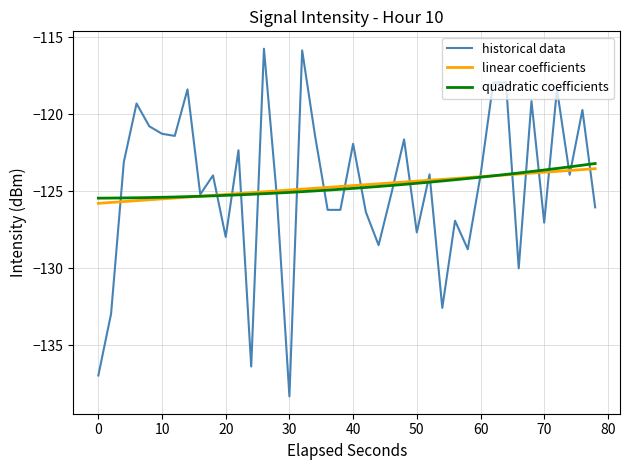

Which series has the largest range (max minus min)?

historical data